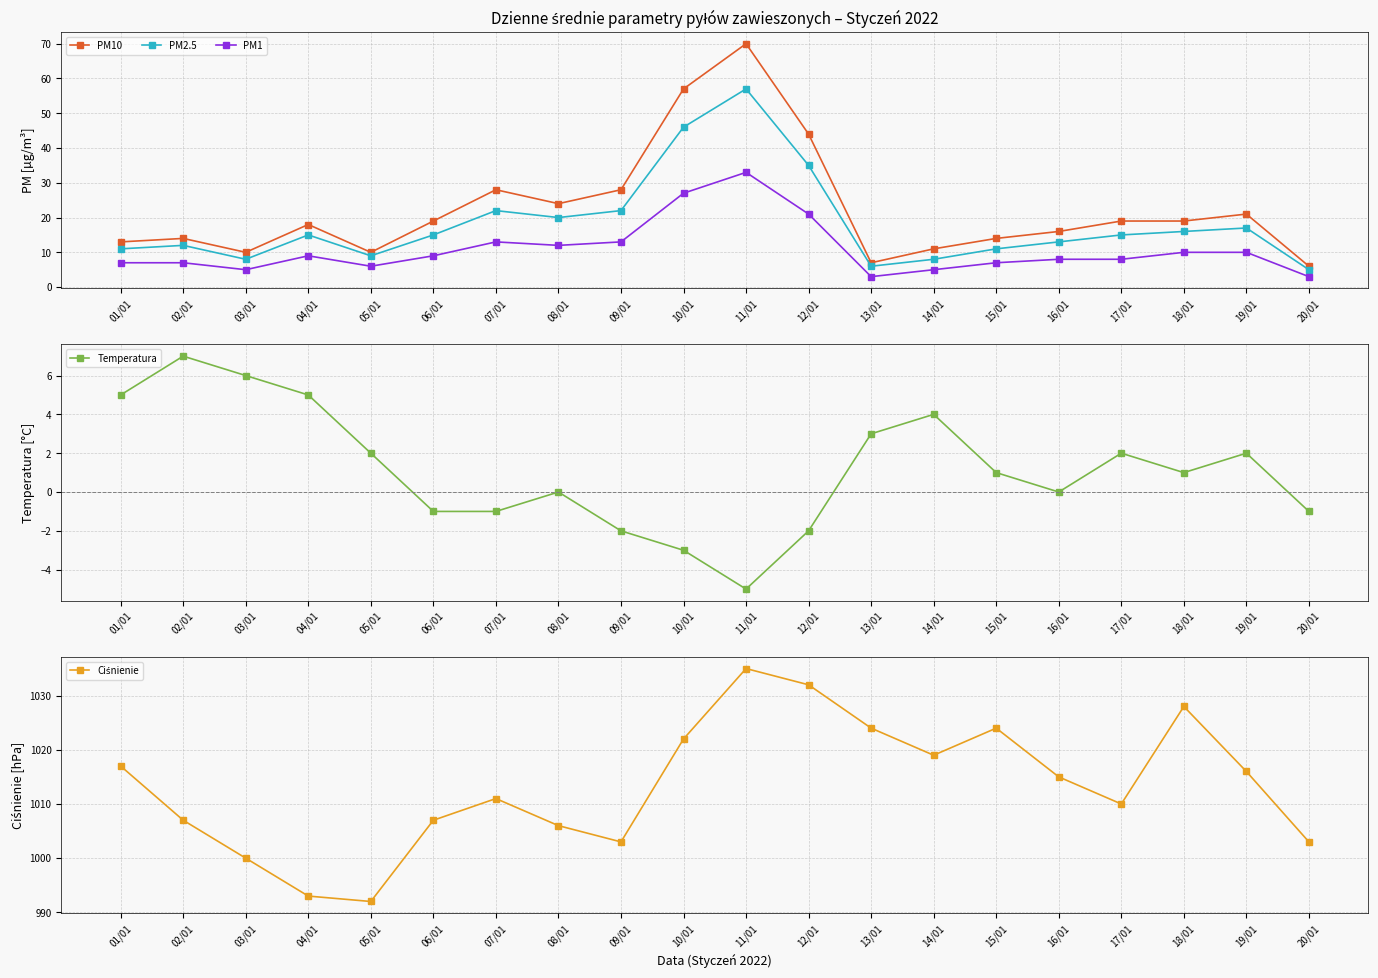

How many interior local valleys does the Temperatura series have?

3